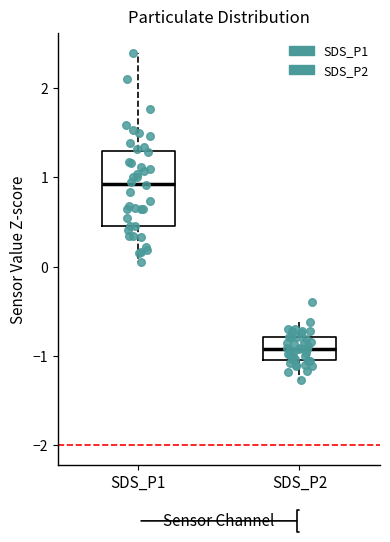

Where is the upper edge of the box for SDS_P1 on the y-axis? The values are not printed on the chart, so give them approximately, as read against the axis.

1.3